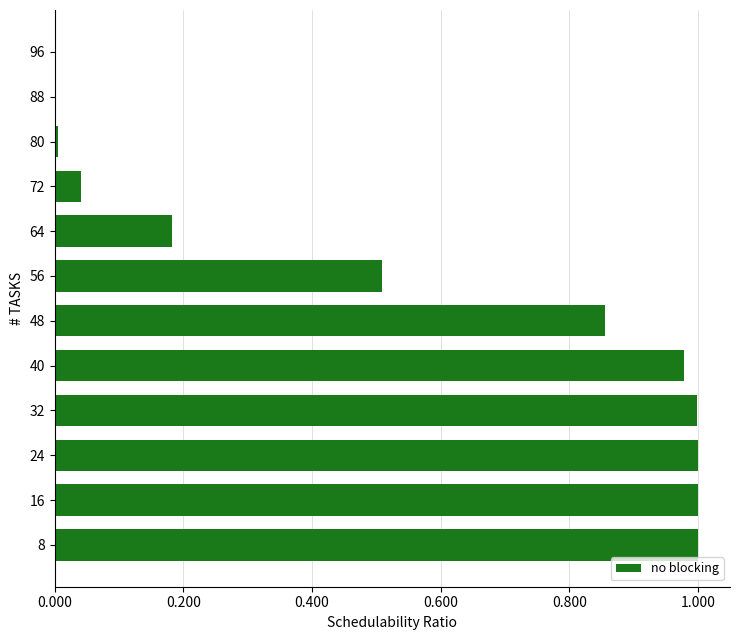

How many series are shown in this chart?

1